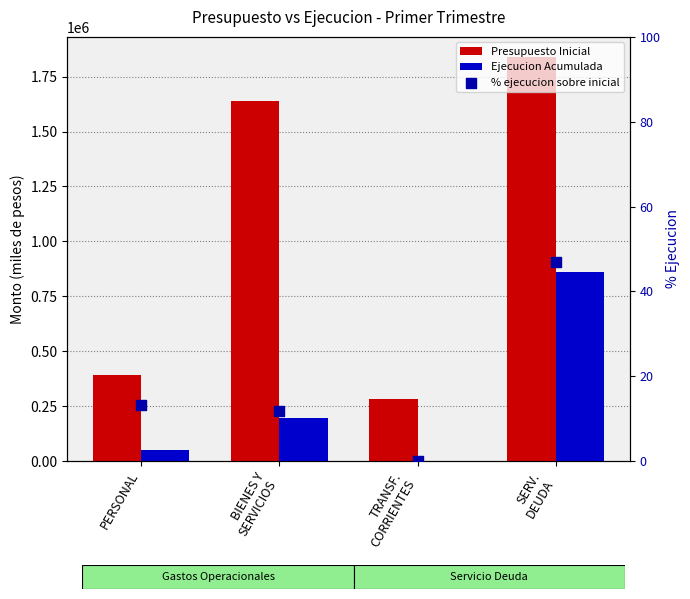

Which series has the widest spread of Y values?

Presupuesto Inicial